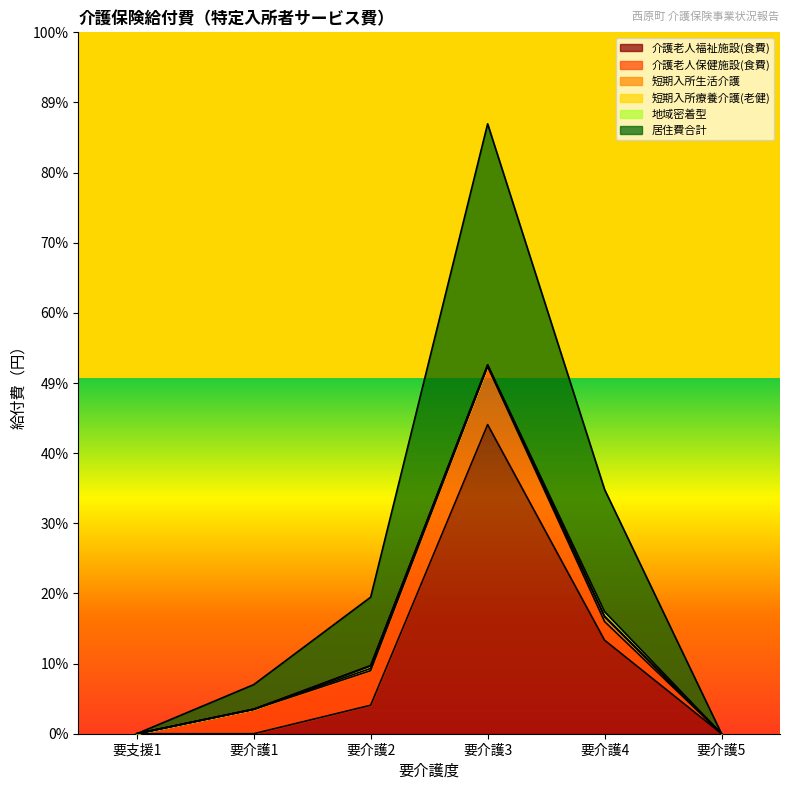

What is the average value of the 短期入所療養介護(老健) series?

4023